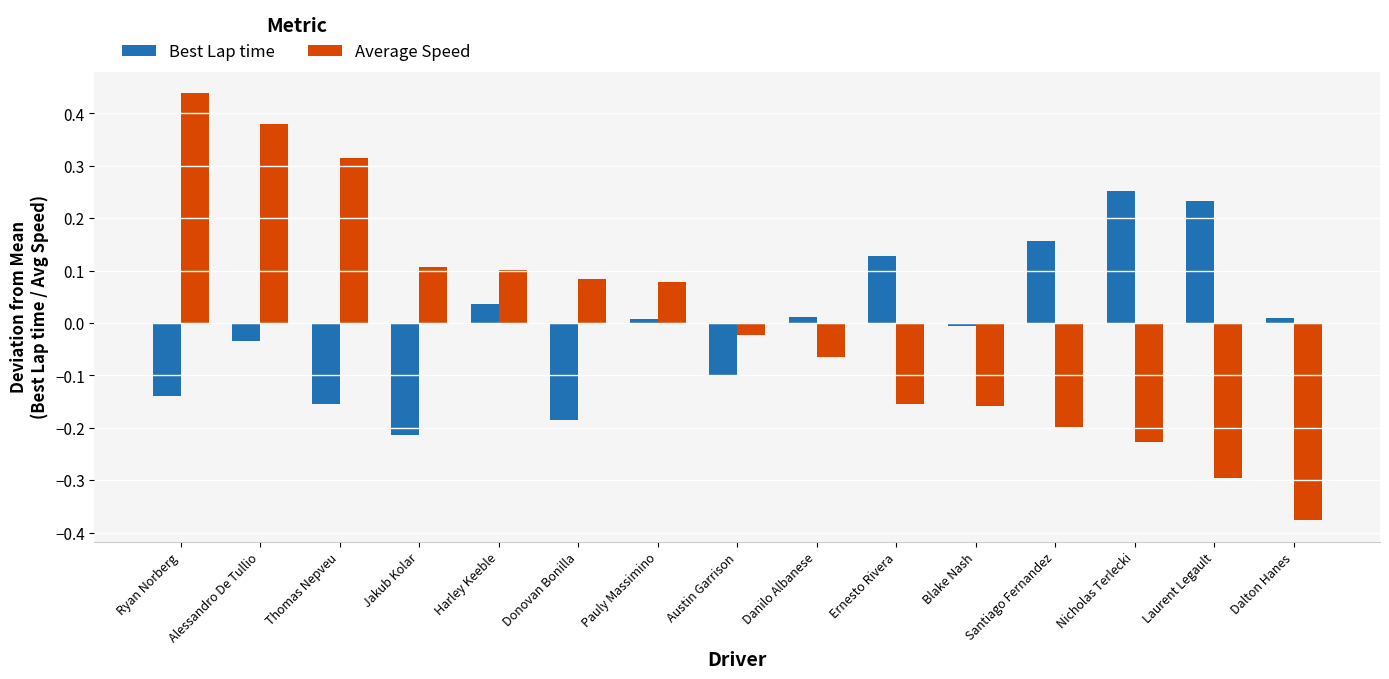

How many values in the Average Speed series exceed 0?

7